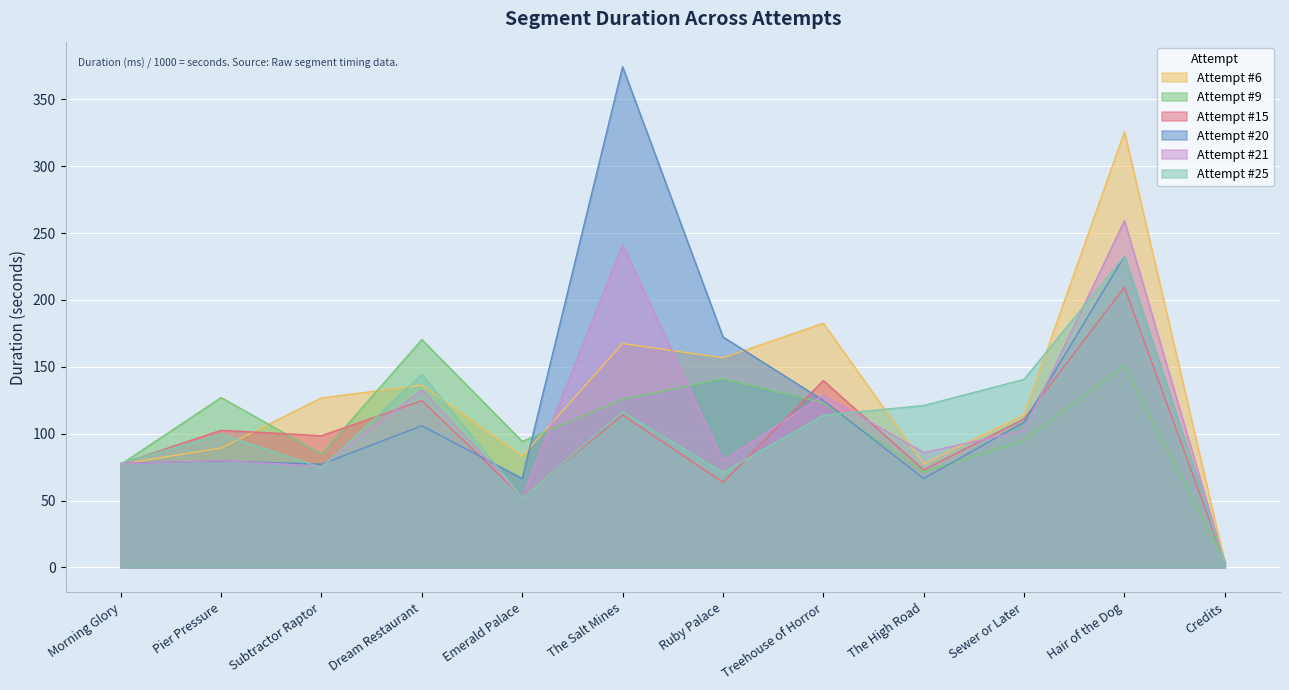

At how many categories does at least one series exceed 113?

9